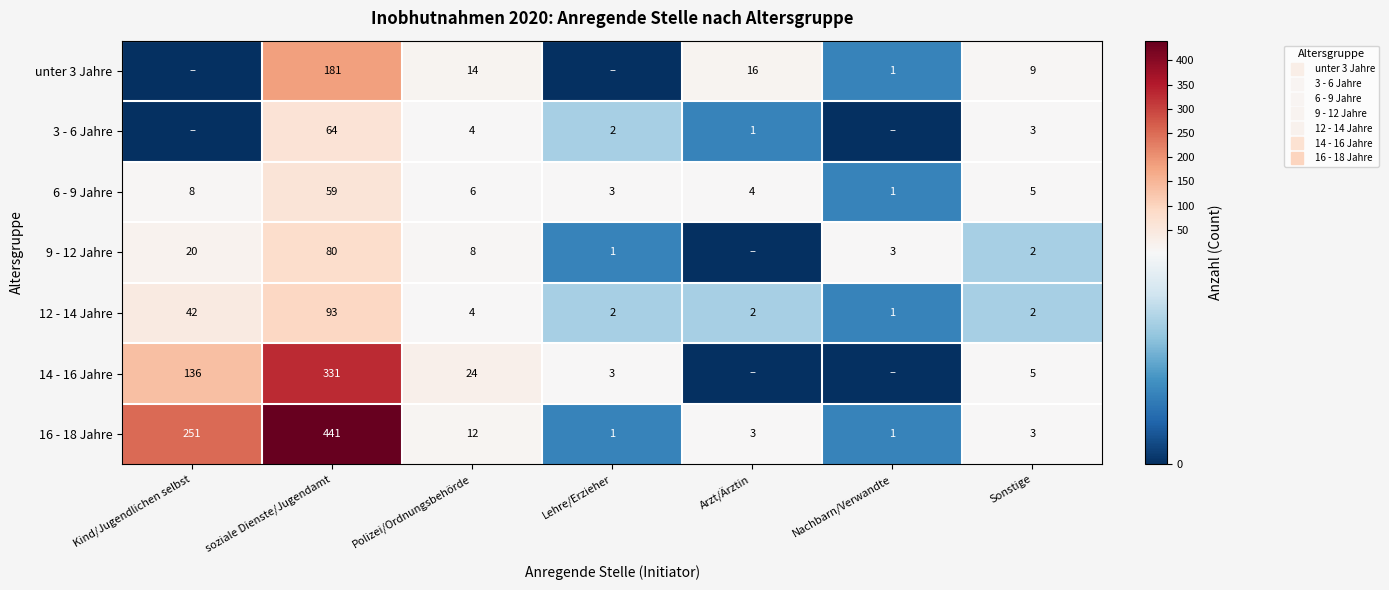

What is the sum of all unter 3 Jahre values?

221